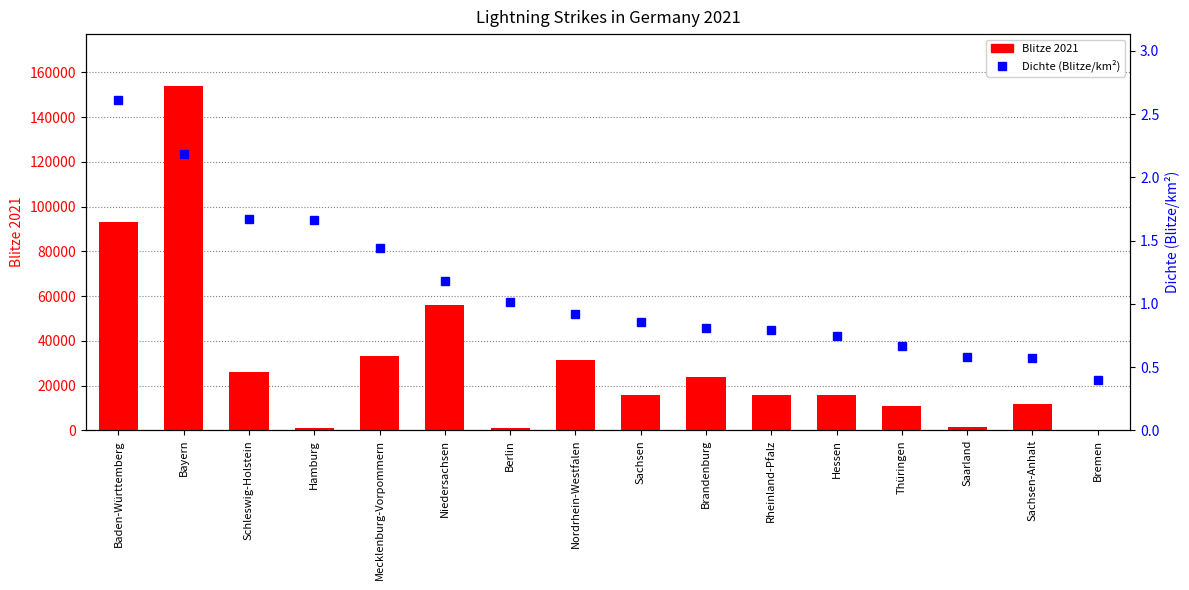

How many values in the Blitze 2021 series exceed 15794?

7